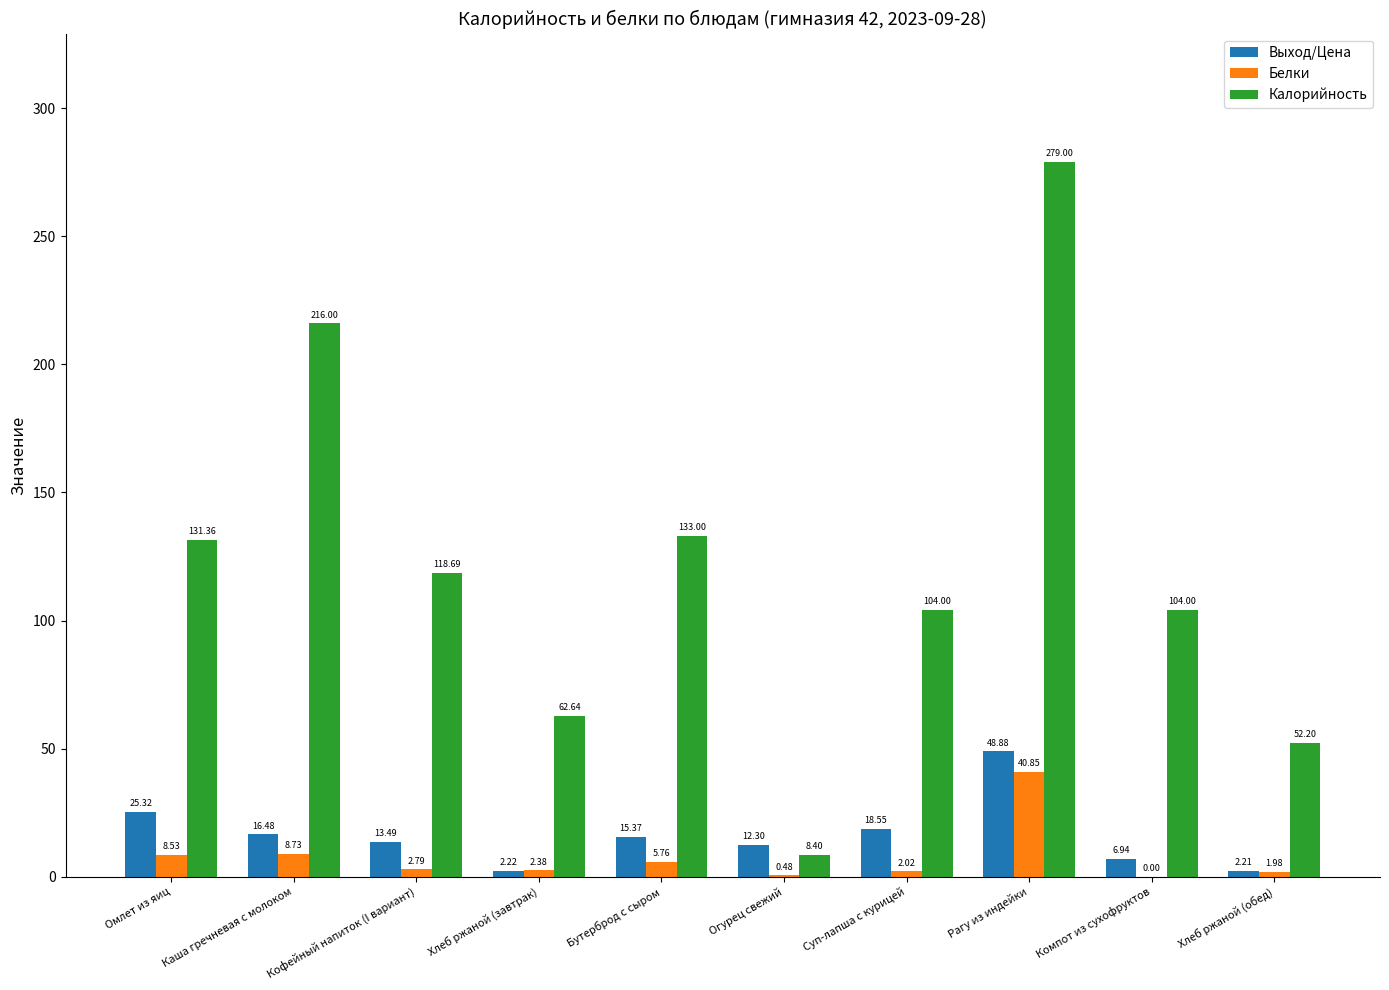

Where is Калорийность nearest to the value 143?

Бутерброд с сыром